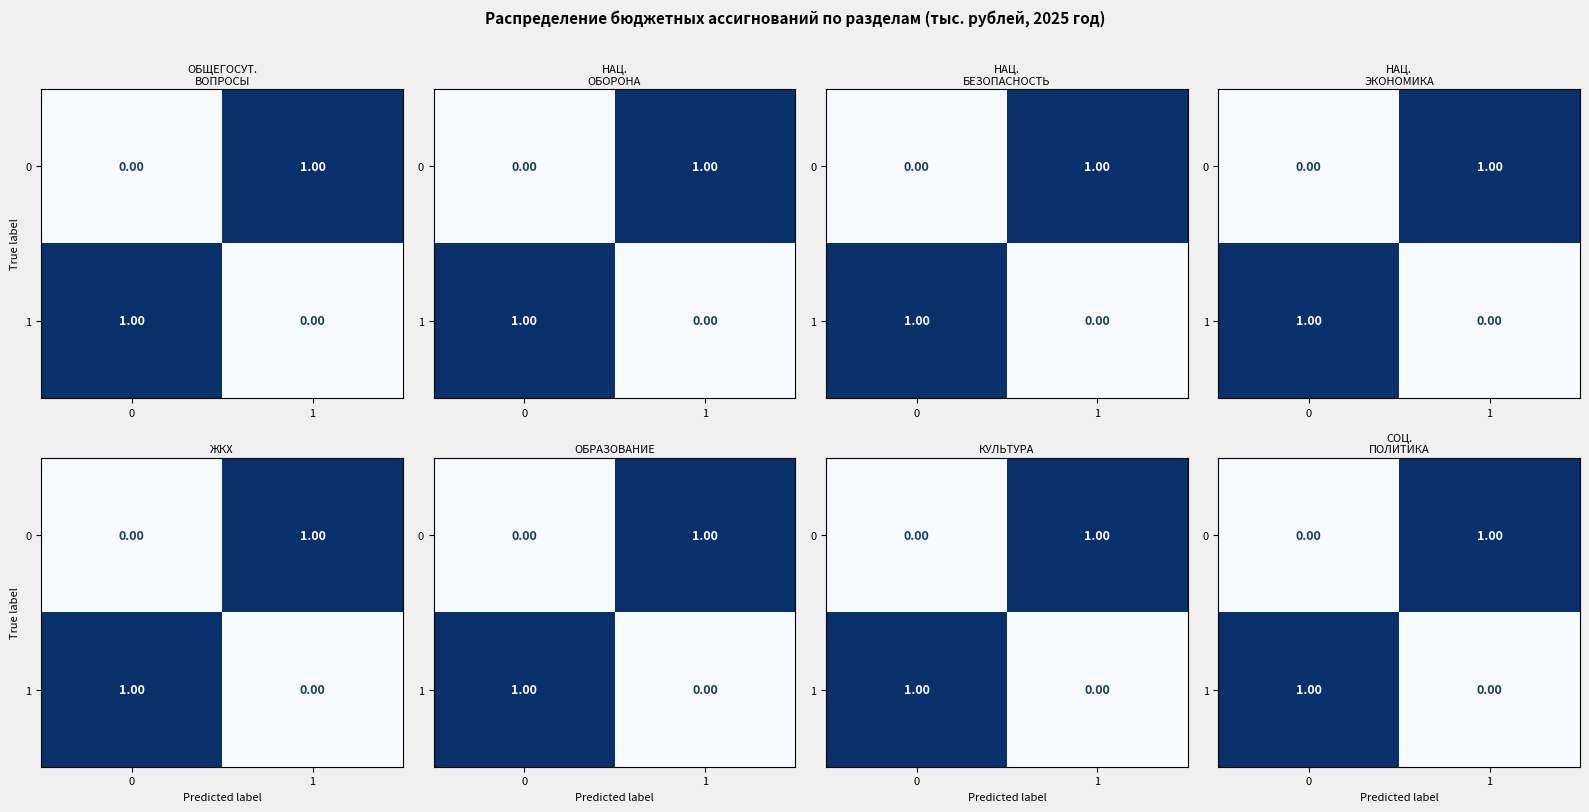

Rank the series by their maximum value, from lowest to highest.

0, 1